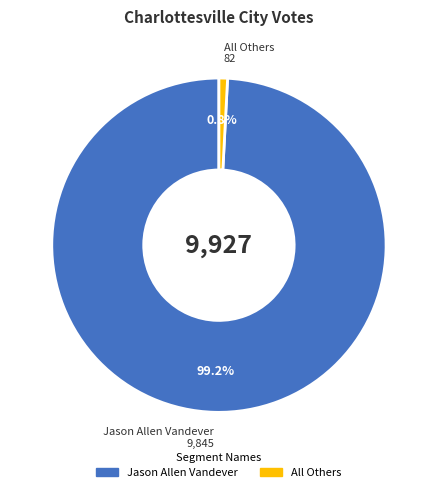

What is the largest slice in the pie chart?

Jason Allen Vandever